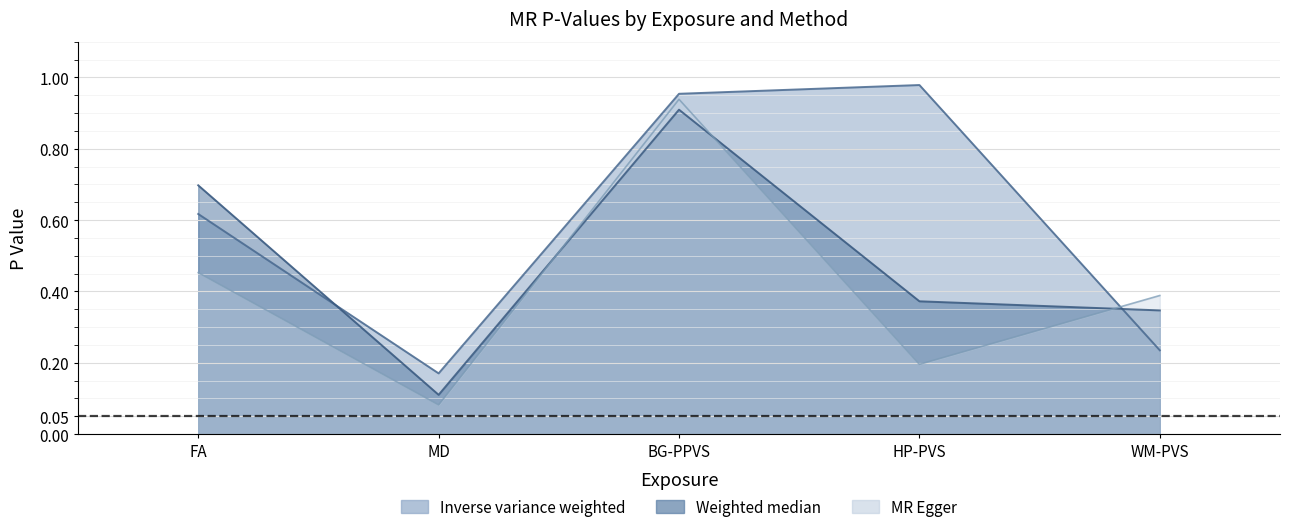

Rank the categories by Weighted median value from highest to lowest.

BG-PPVS, FA, HP-PVS, WM-PVS, MD